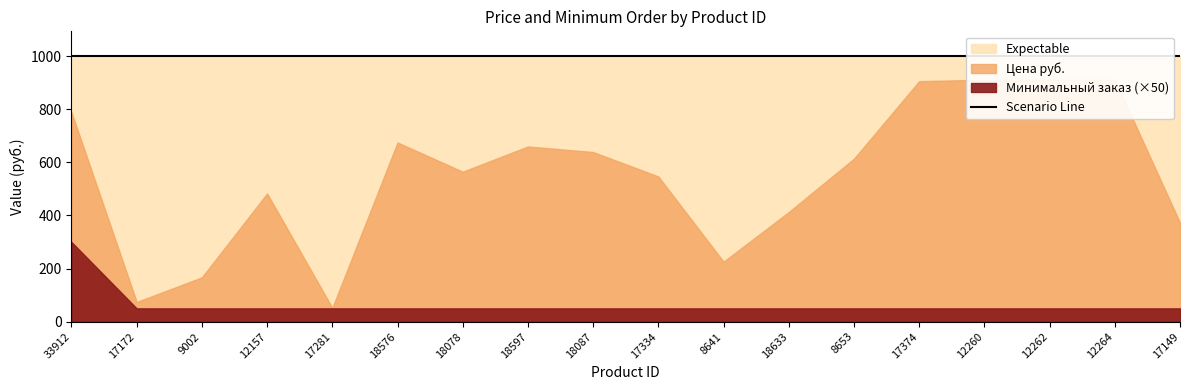

At how many categories does at least one series exceed 541?

11